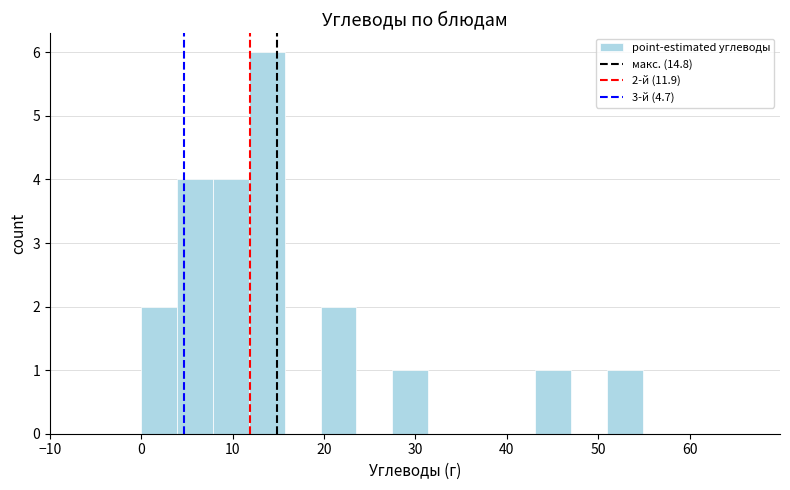

Read against the x-axis, roughly where is the centre of the tallest bar?

14